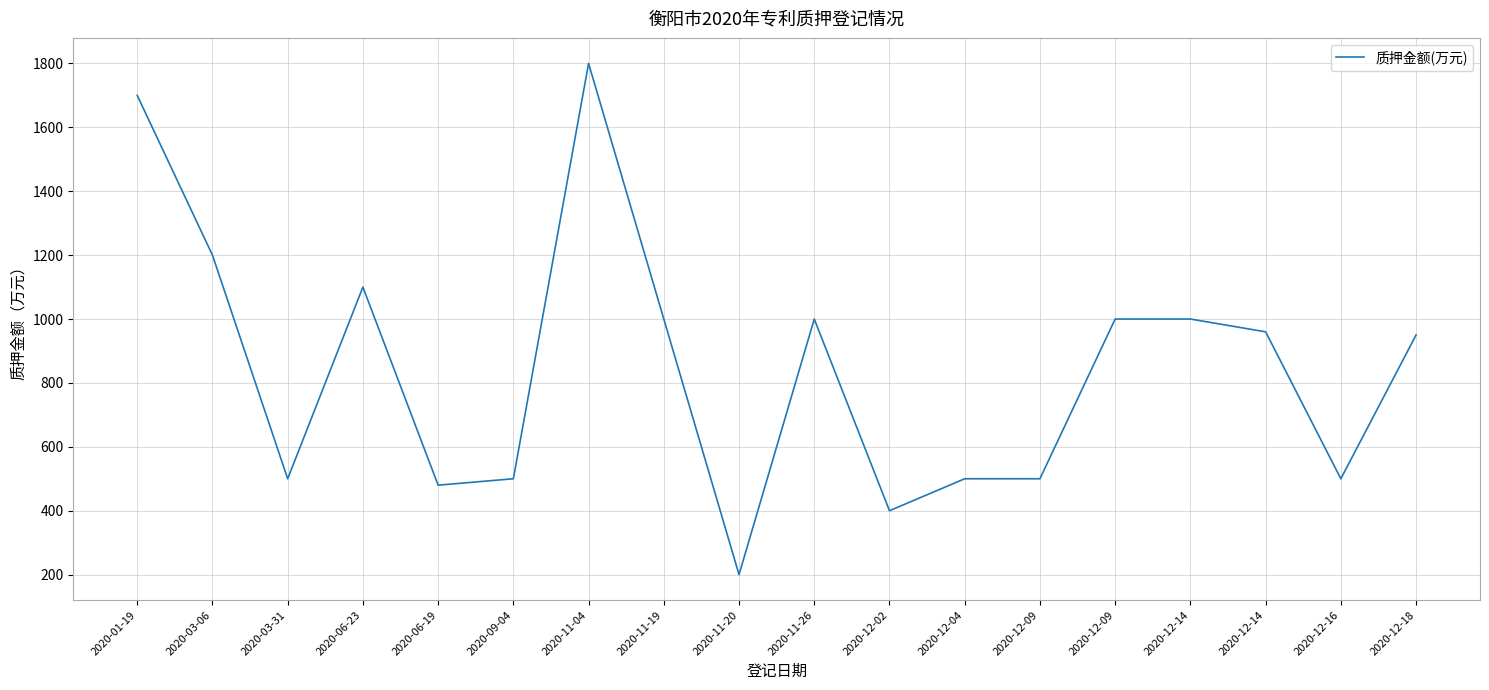

What is the label of the 12th point from the right?

2020-11-04